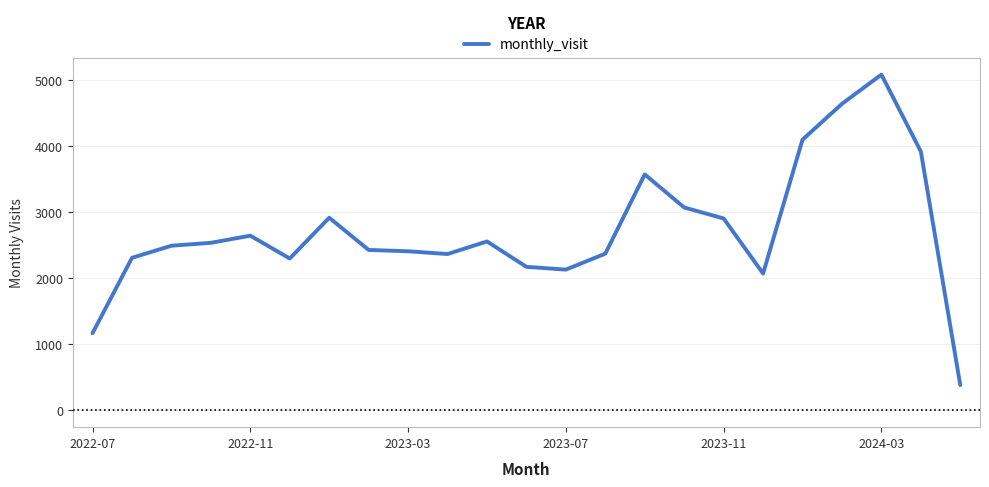

What is the smallest value displayed?

383